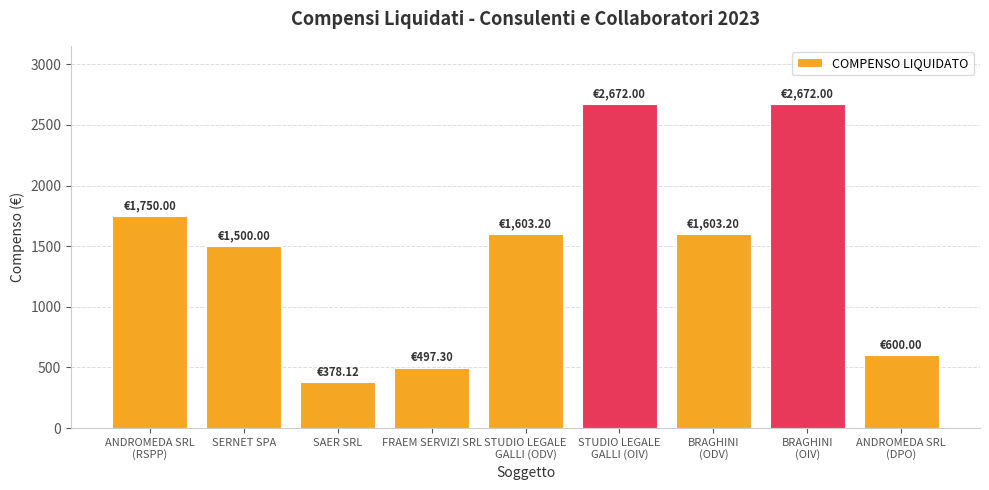

What is the sum of the values at ANDROMEDA SRL
(RSPP) and ANDROMEDA SRL
(DPO)?

2350.0